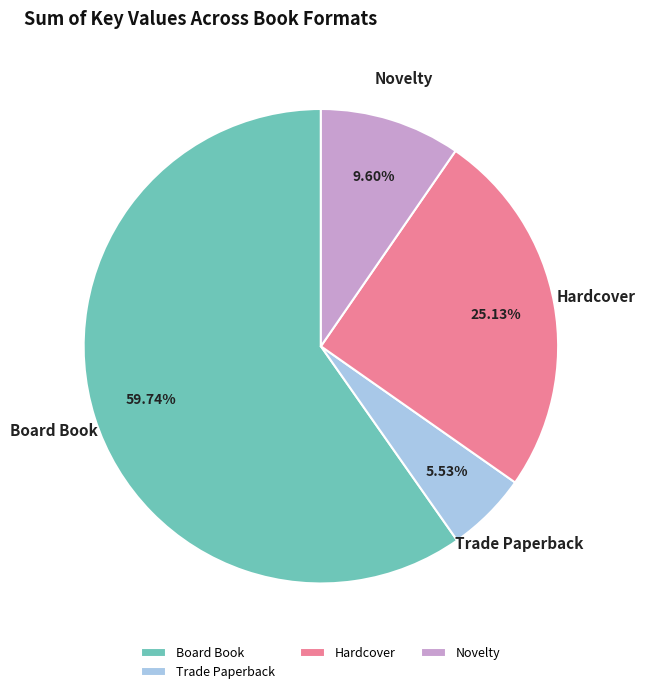

What is the ratio of the value at Board Book to the value at Trade Paperback?

10.8